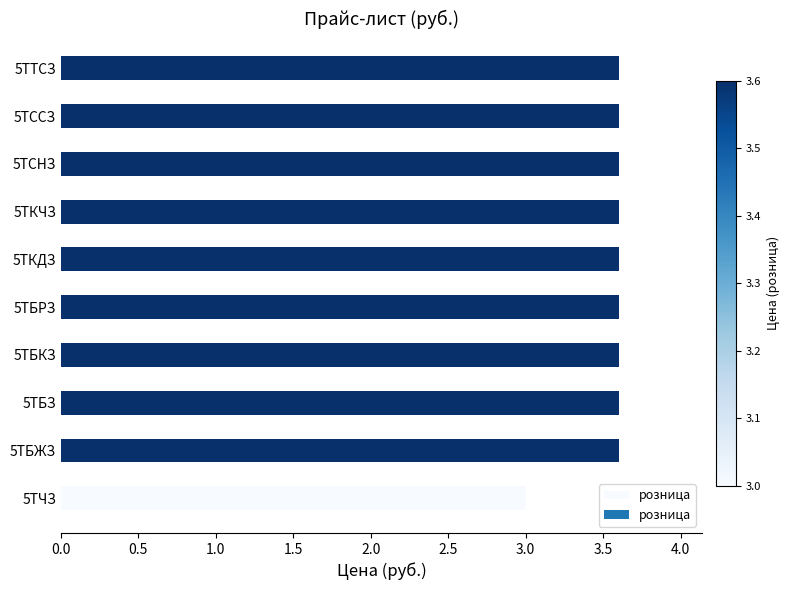

The chart shows a value of 3.6 at 5ТБЖЗ. True or false?

True